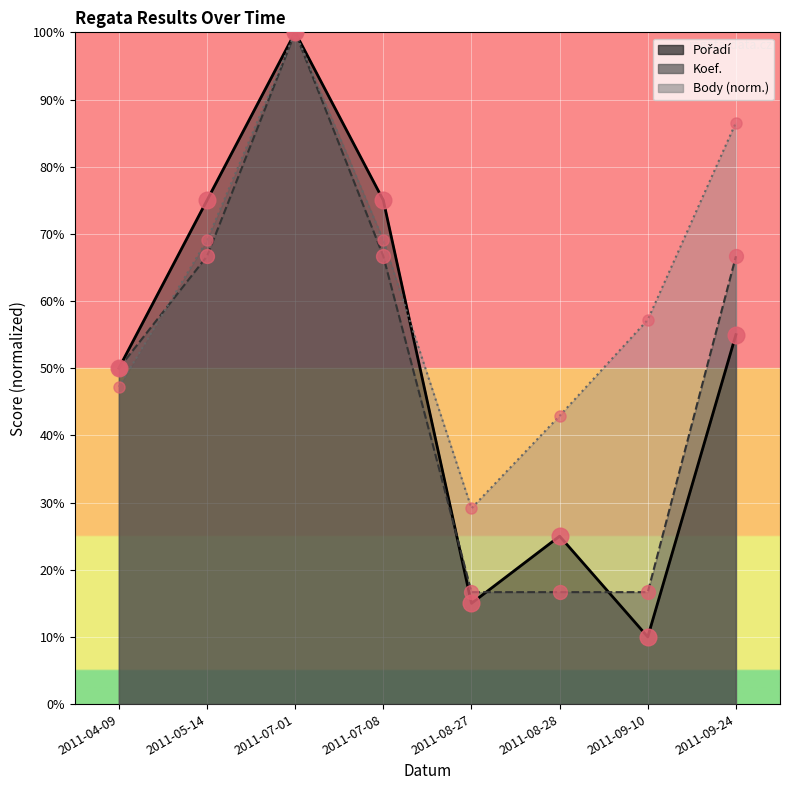

How many intersections are there between Pořadí and Koef.?

3